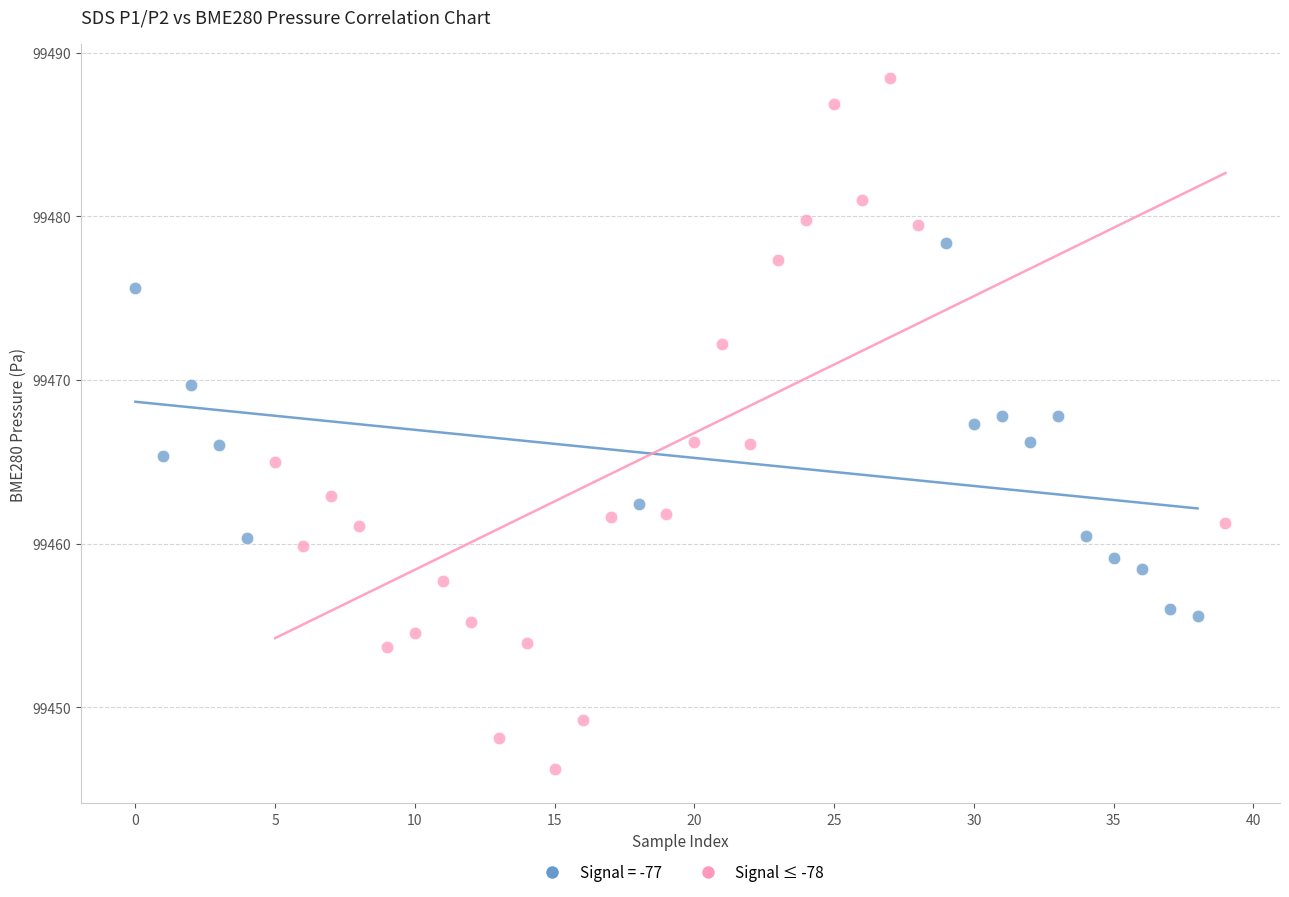

Which series contains the highest Y value?

Signal ≤ -78